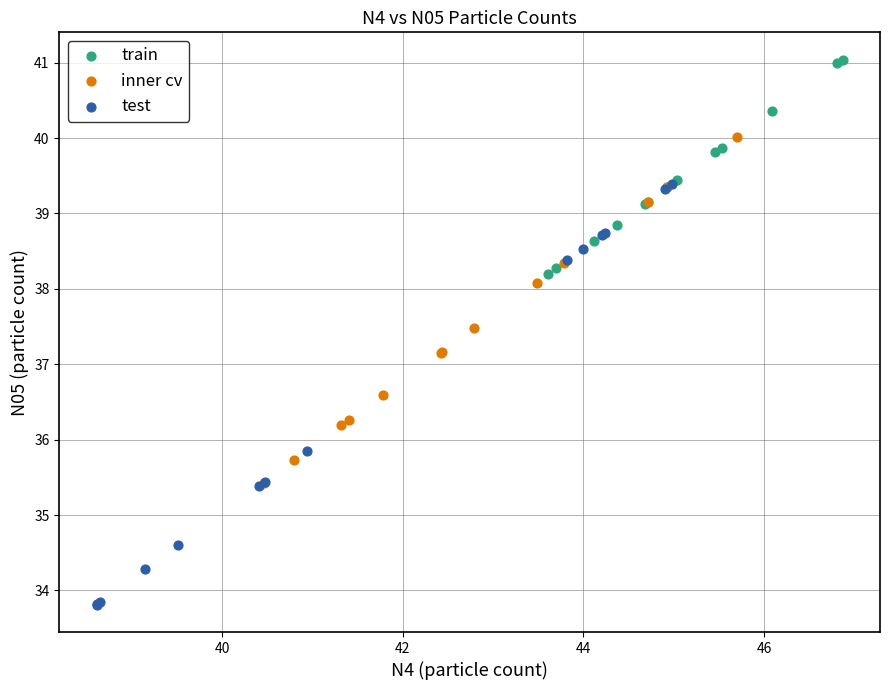

Which series has the widest spread of Y values?

test